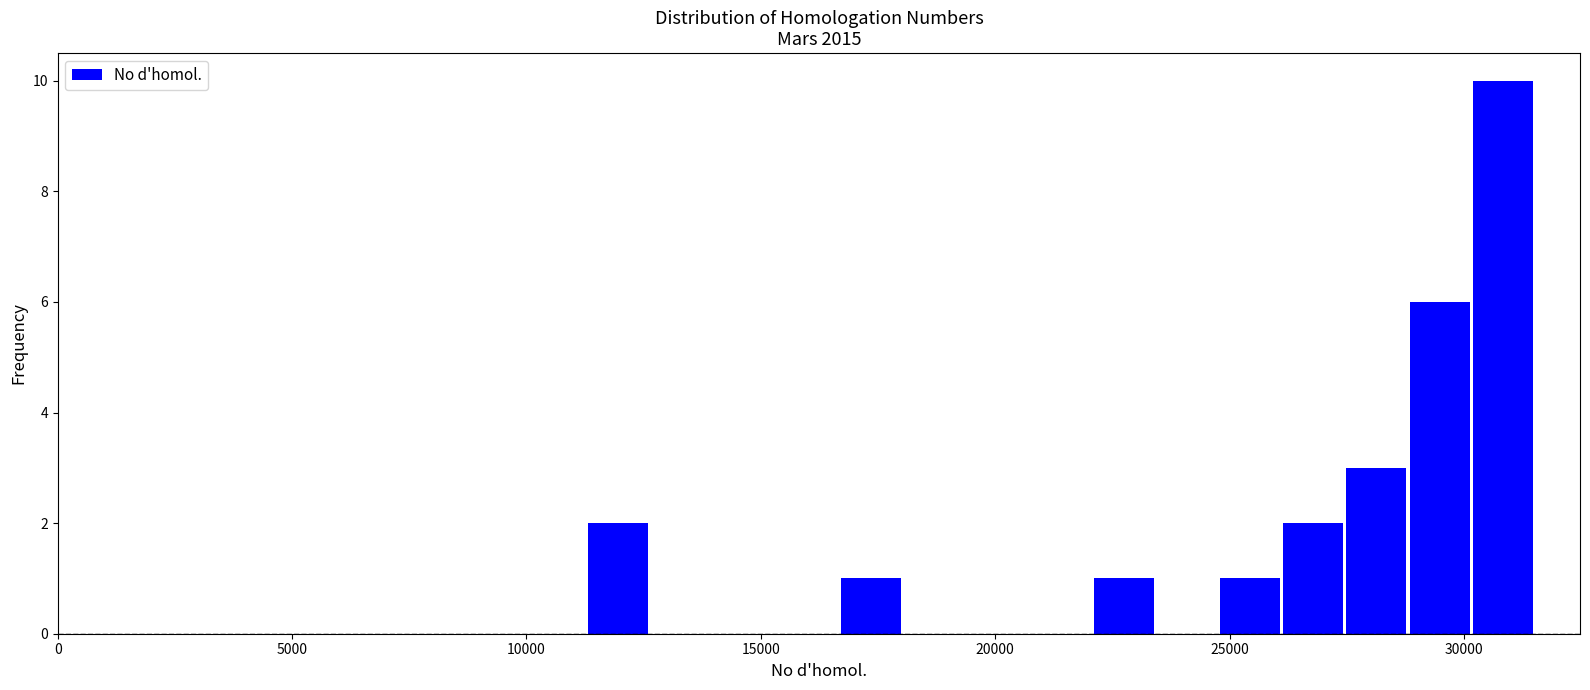

Read against the x-axis, roughly where is the centre of the tallest bar?

31000